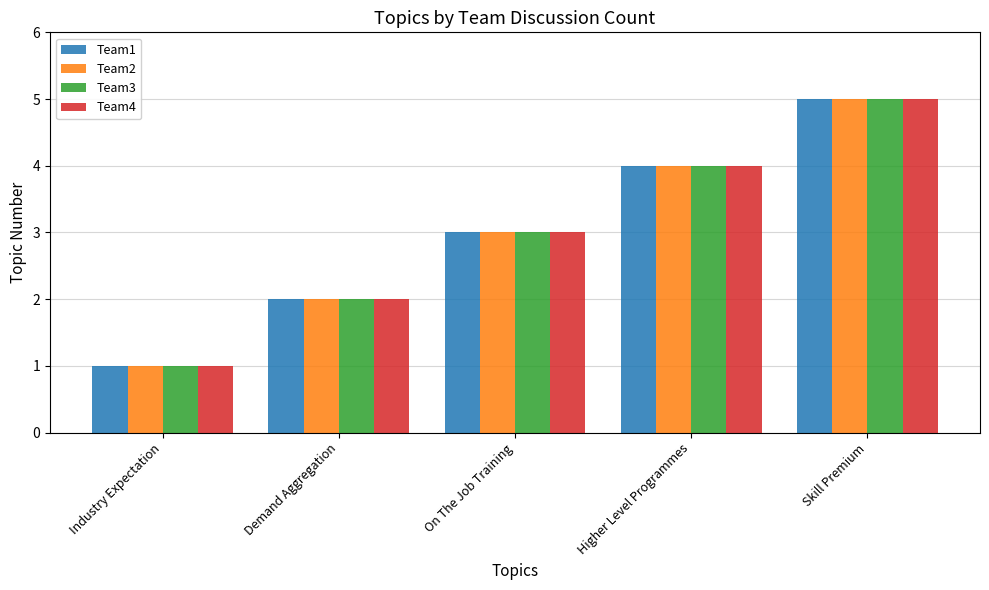

What is the difference between the Team2 values at Industry Expectation and Skill Premium?

4